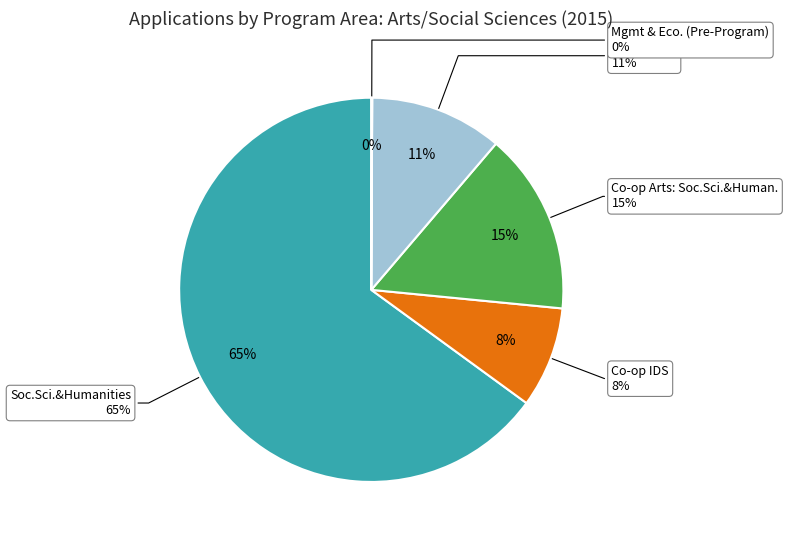

True or false: Journalism accounts for 11% of the total.

True